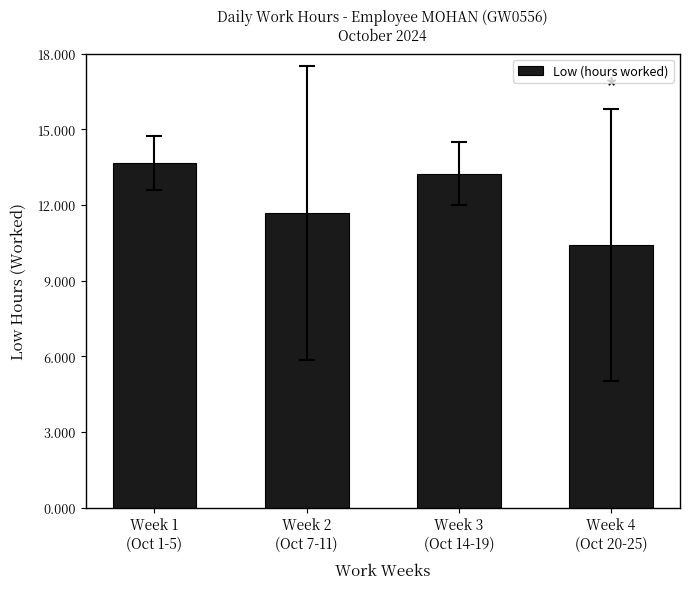

List the labels in order of value, largest first.

Week 1
(Oct 1-5), Week 3
(Oct 14-19), Week 2
(Oct 7-11), Week 4
(Oct 20-25)